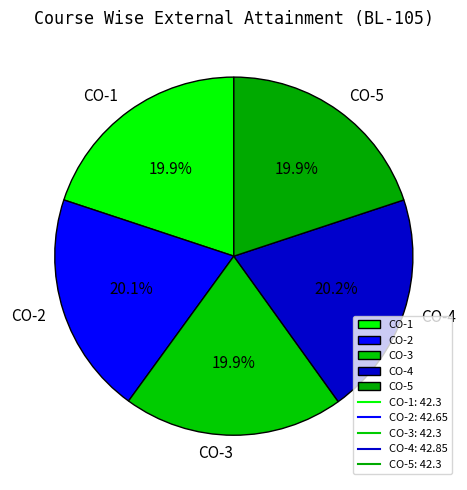

What percentage is NOT represented by CO-3?

80.1%